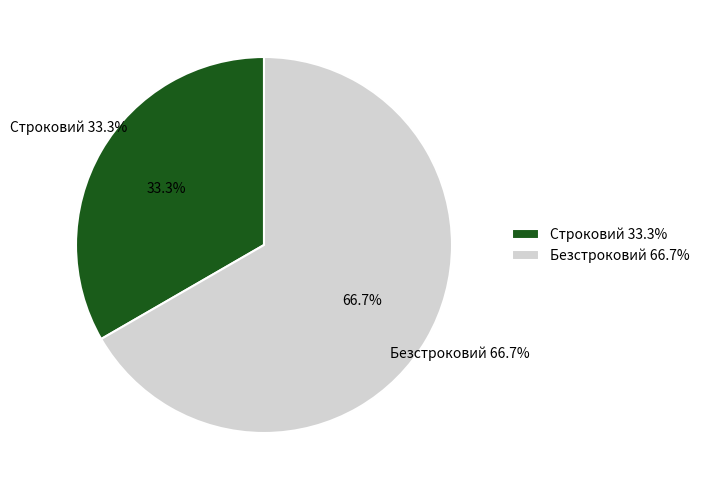

Count the number of slices in the pie.

2